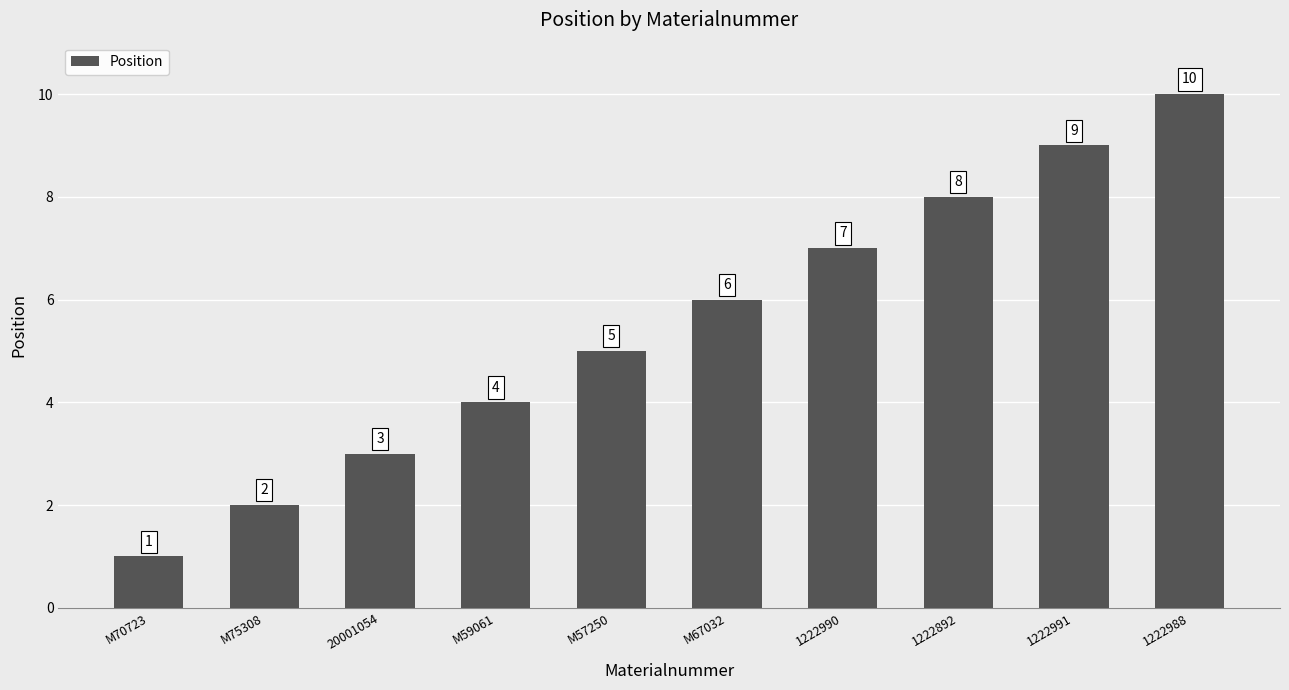

What position from the right is 1222892?

3